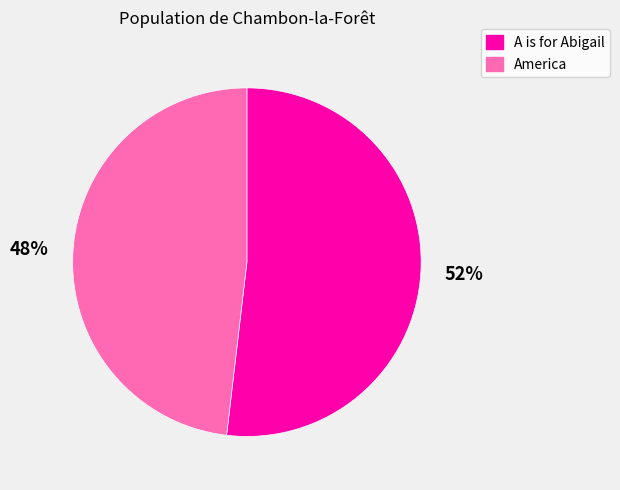

Which category has the biggest portion of the pie?

A is for Abigail